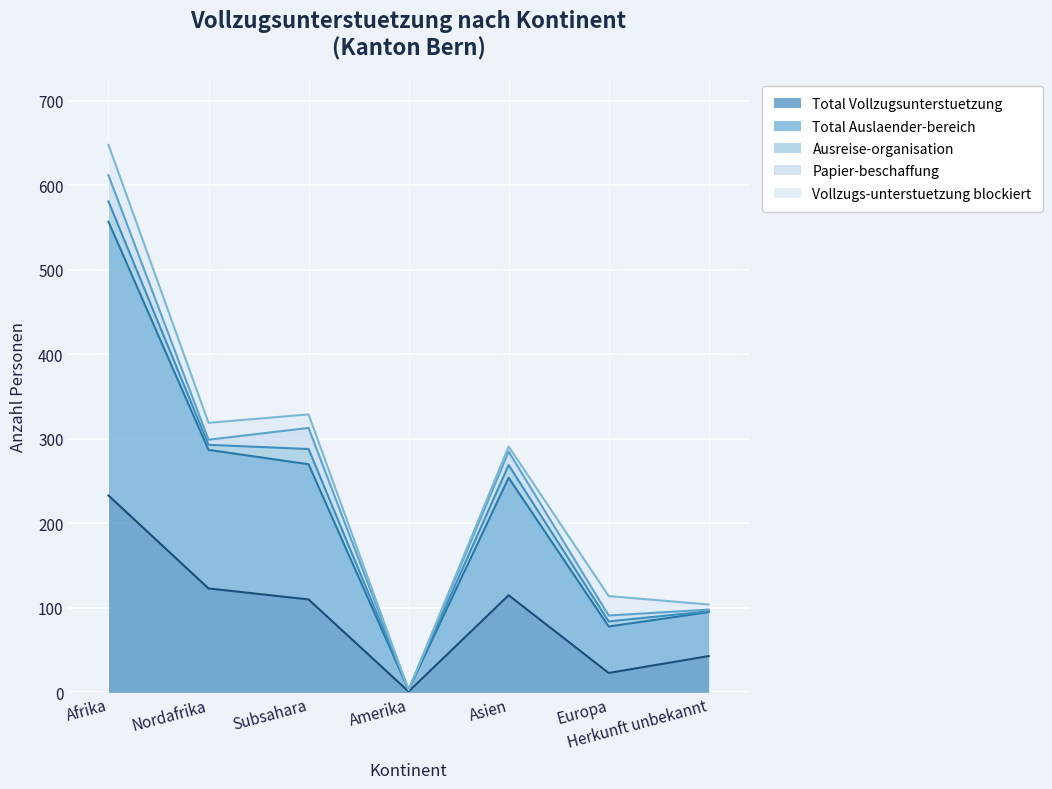

List the labels in order of Total Vollzugsunterstuetzung value, smallest first.

Amerika, Europa, Herkunft unbekannt, Subsahara, Asien, Nordafrika, Afrika